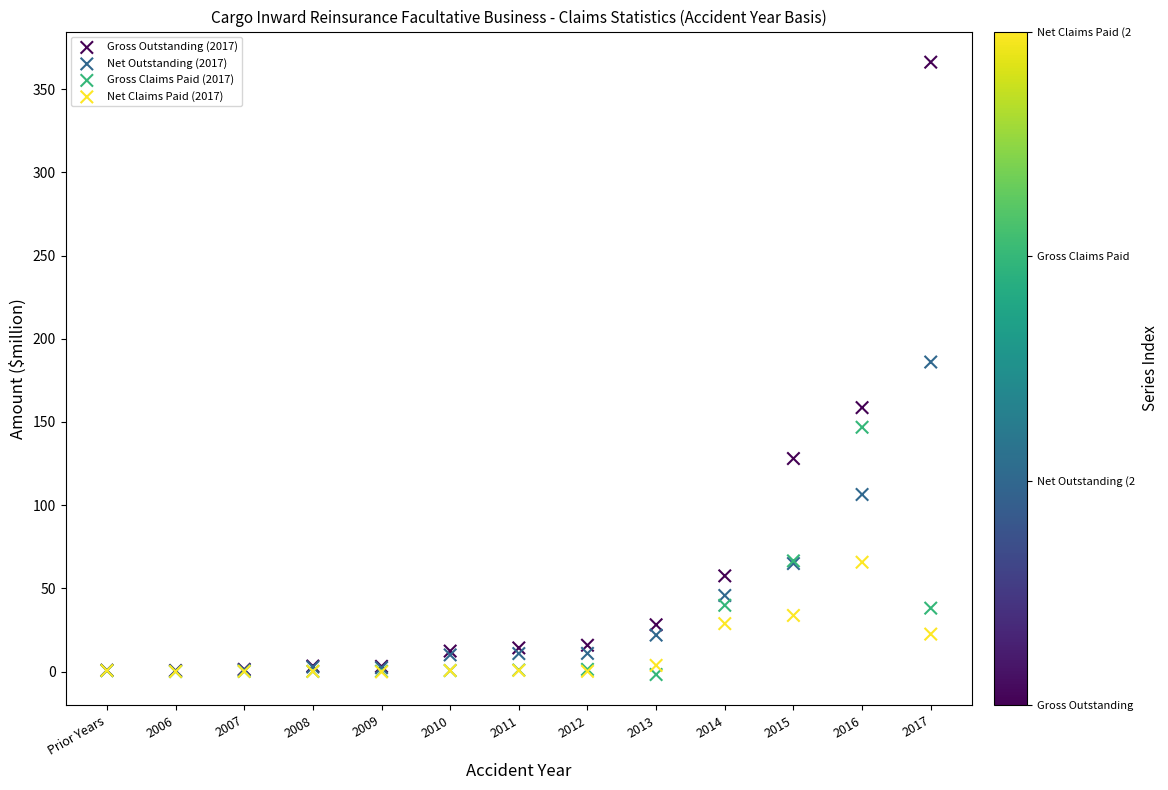

Which series reaches the maximum Y coordinate?

Gross Outstanding (2017)